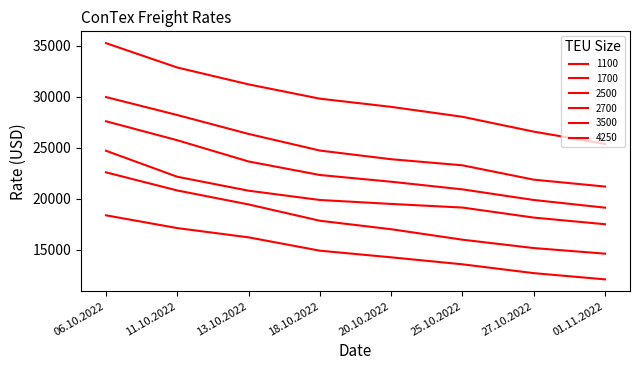

What is the label of the 3rd point from the left?

13.10.2022